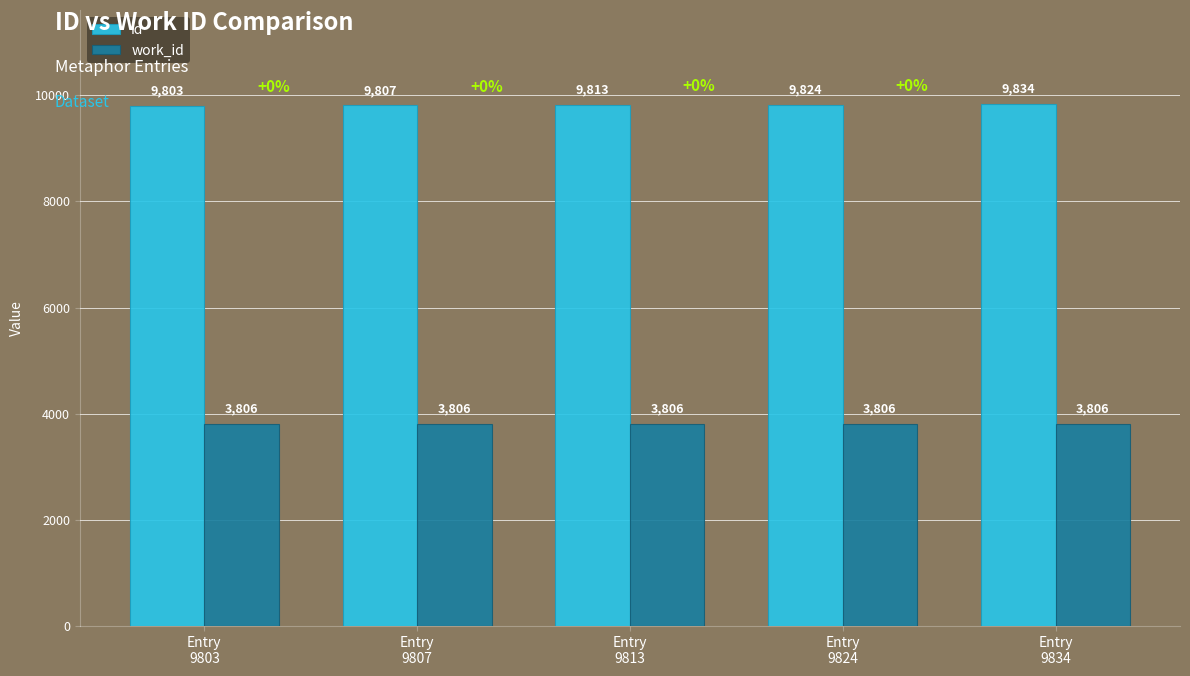

Which category has the highest value in the id series?

Entry
9834